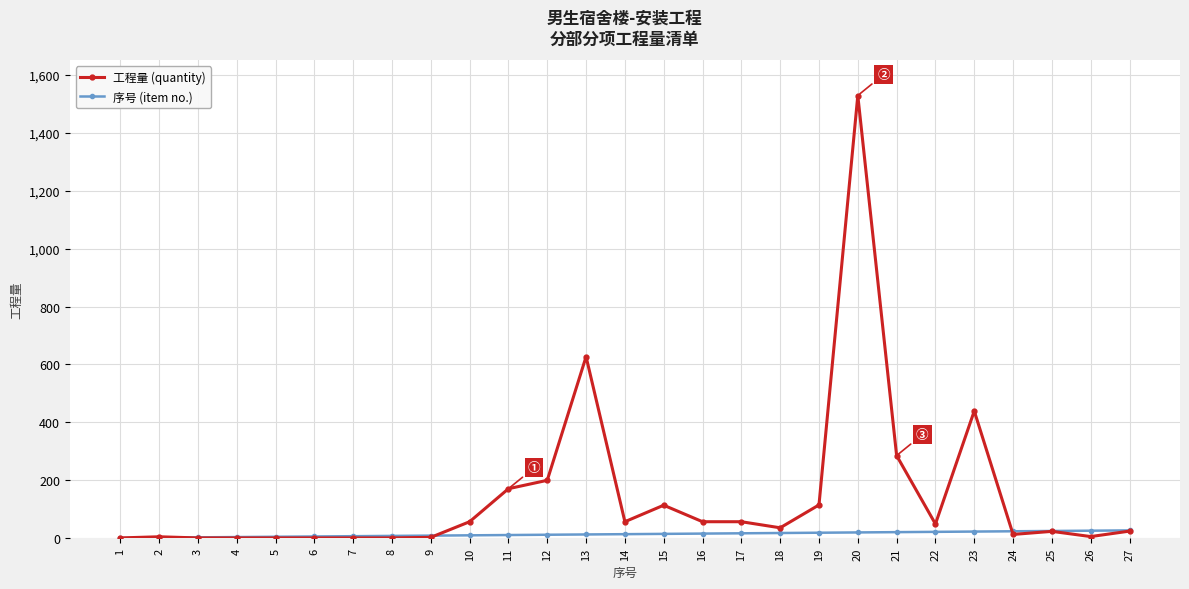

What are all the series names shown in the legend?

工程量 (quantity), 序号 (item no.)